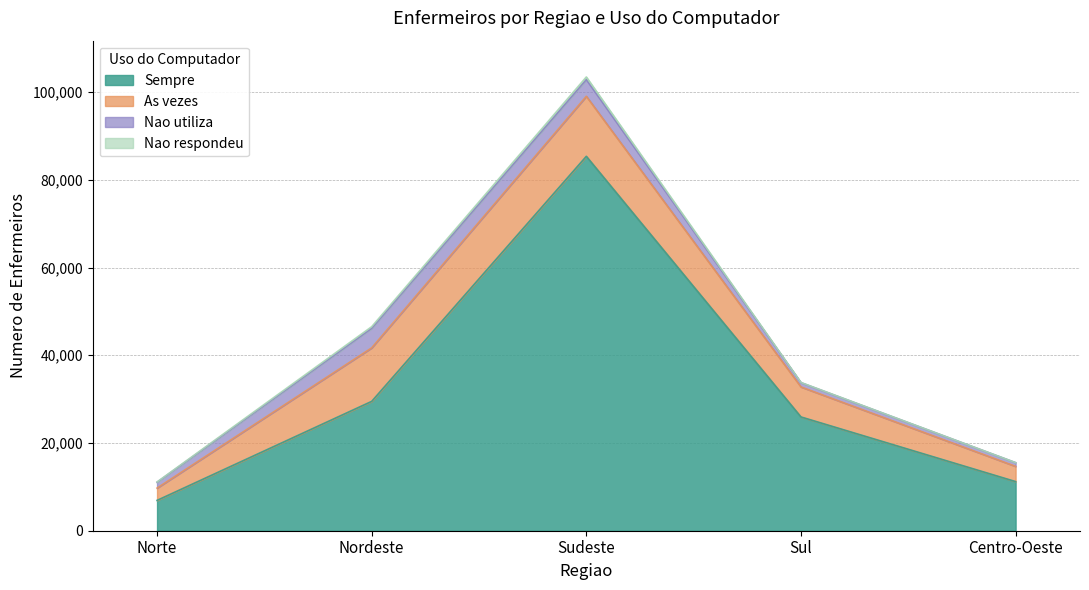

How many data points does each series have?

5